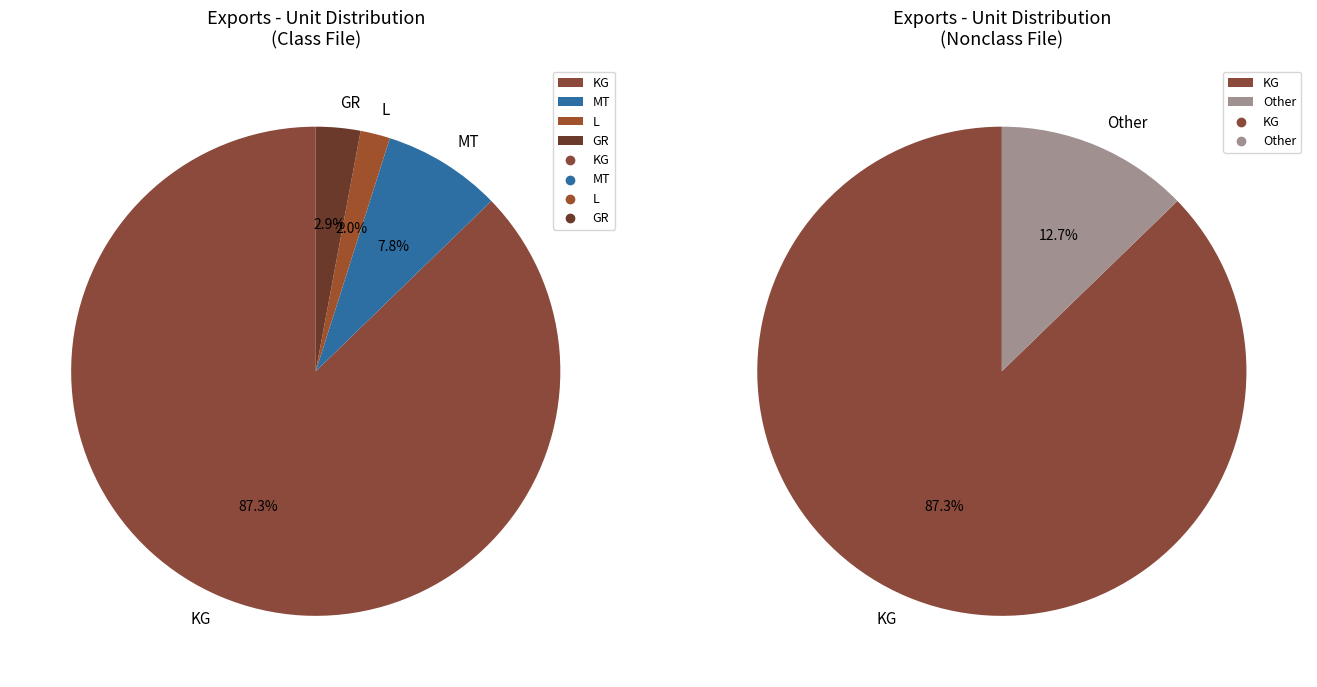

What is the change in value from MT to GR?

-5